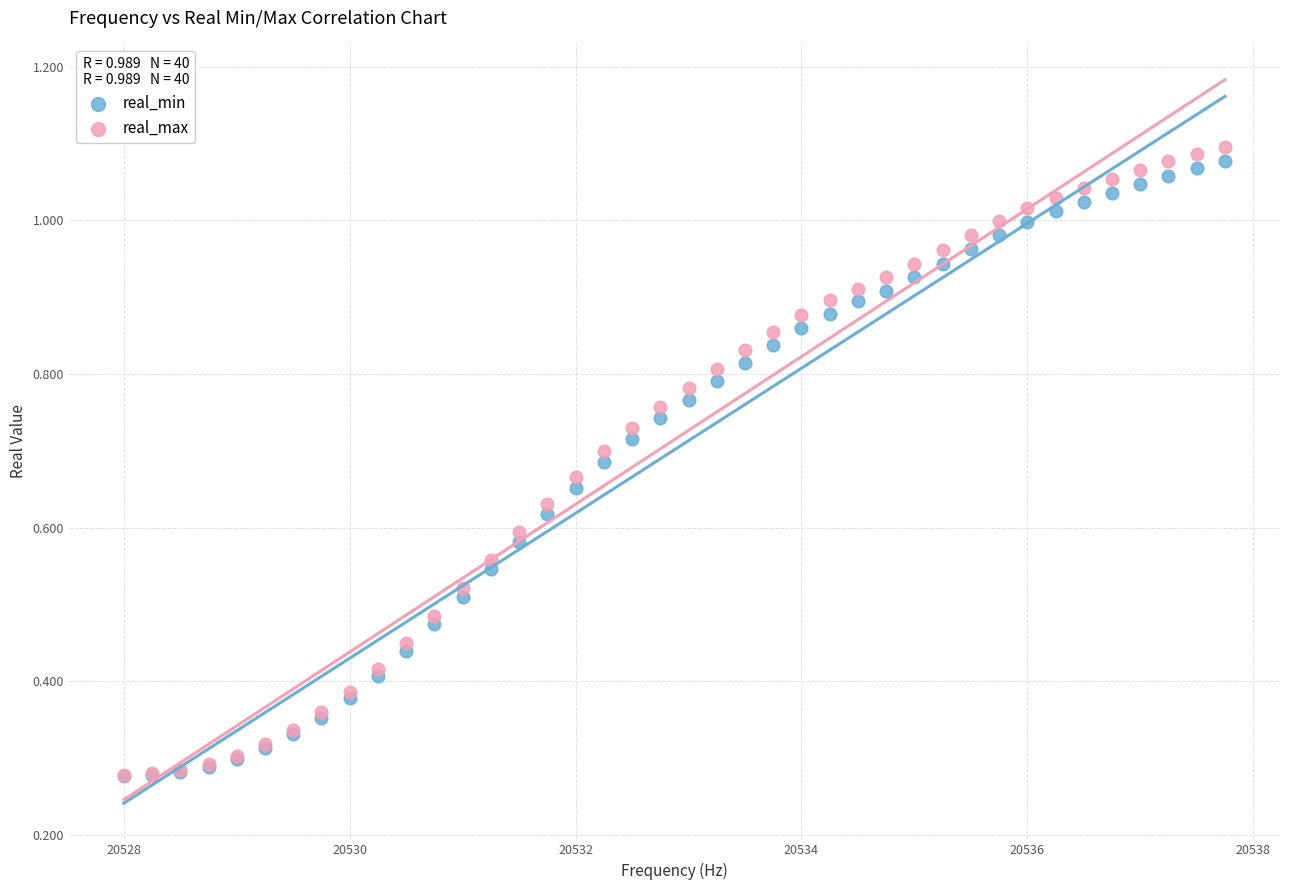

Which series reaches the maximum Y coordinate?

real_max